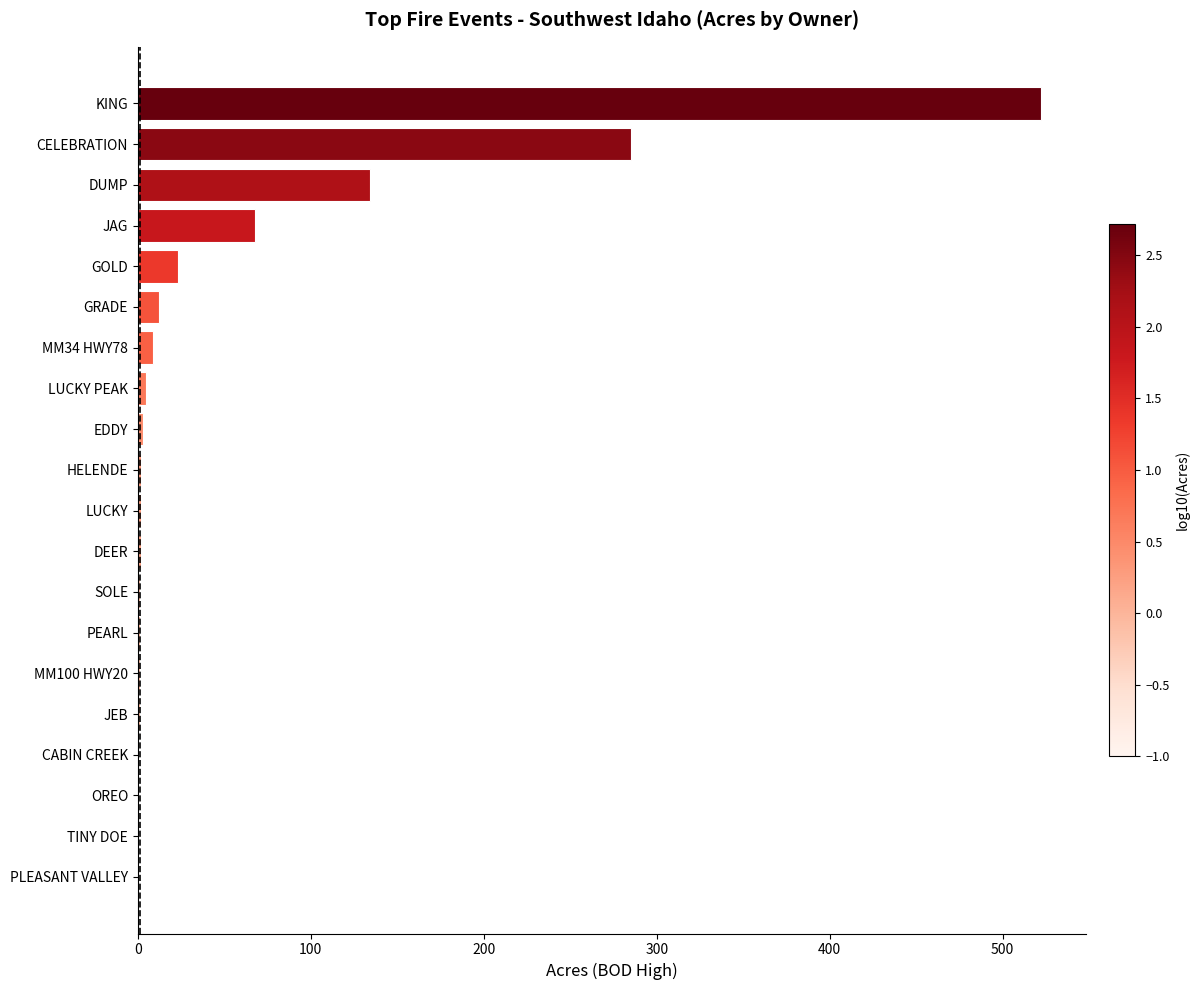

Which has a higher value, GRADE or JEB?

GRADE